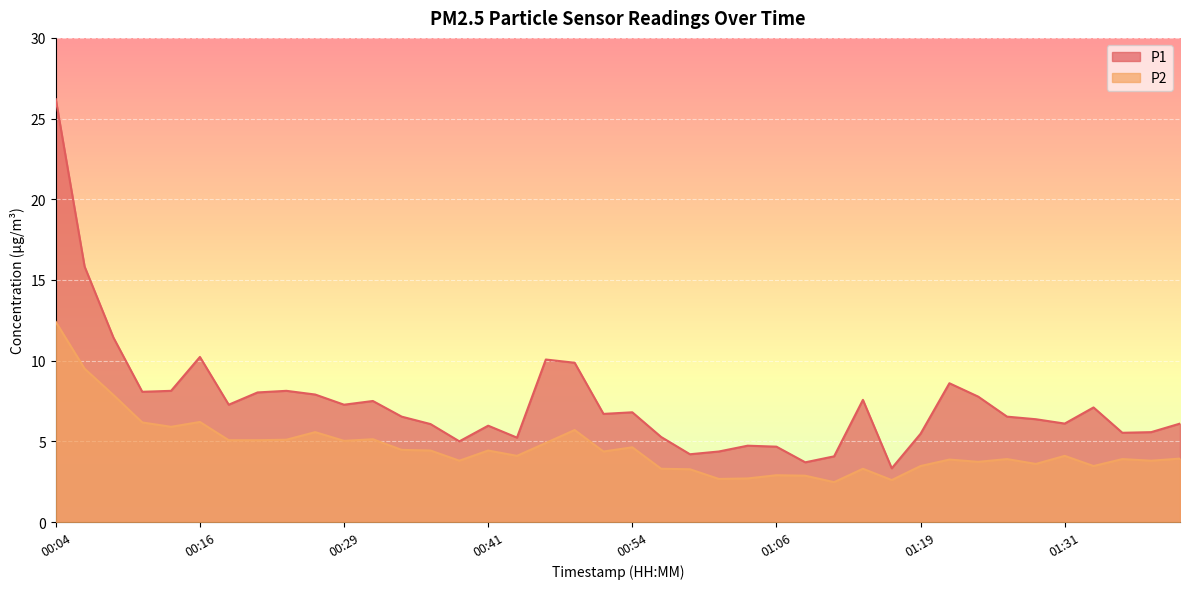

True or false: P2 and P1 intersect in this chart.

False